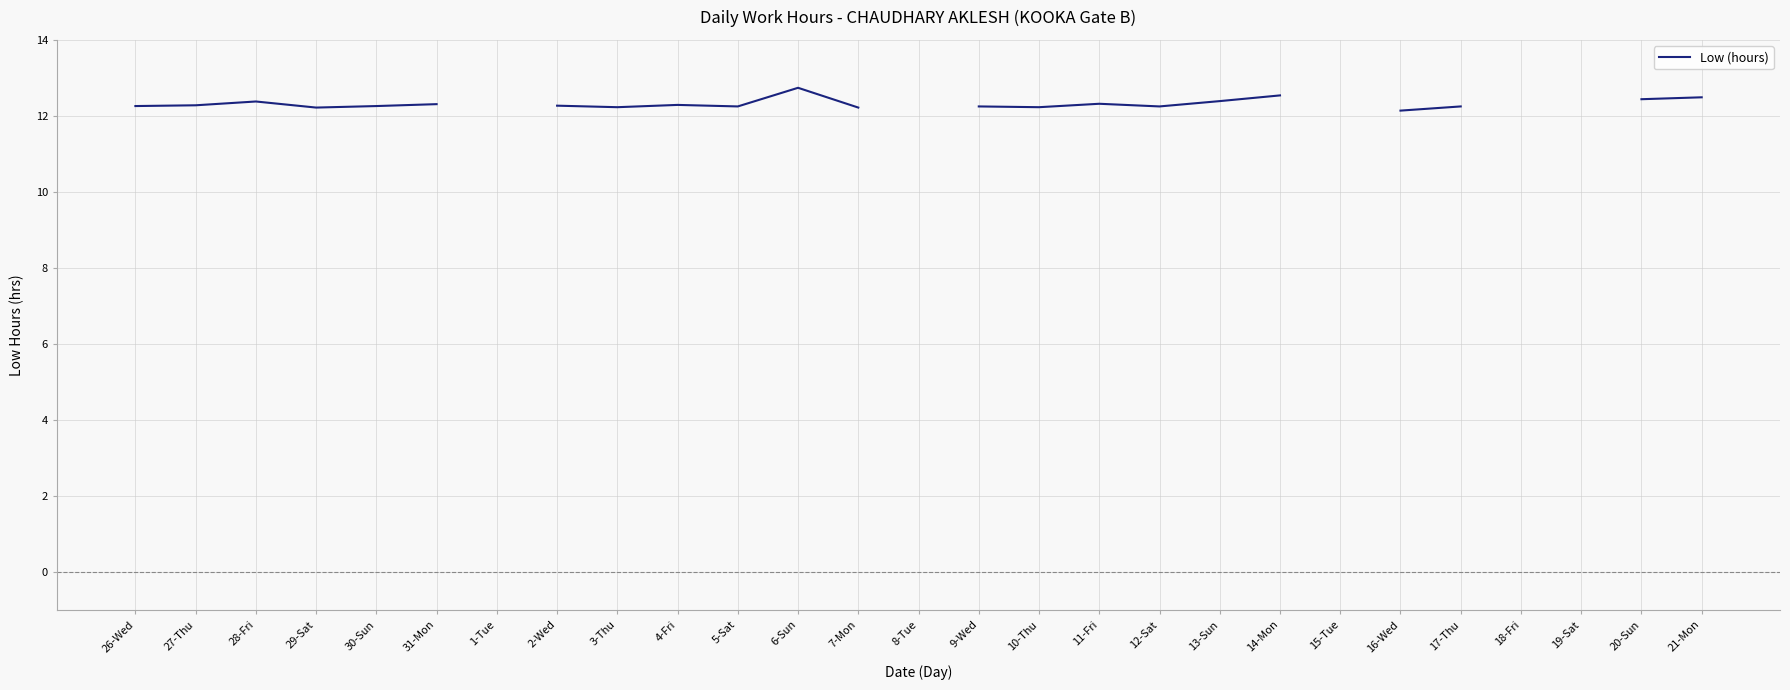

How many interior local valleys (lower than both neighbors) does the data have?

5